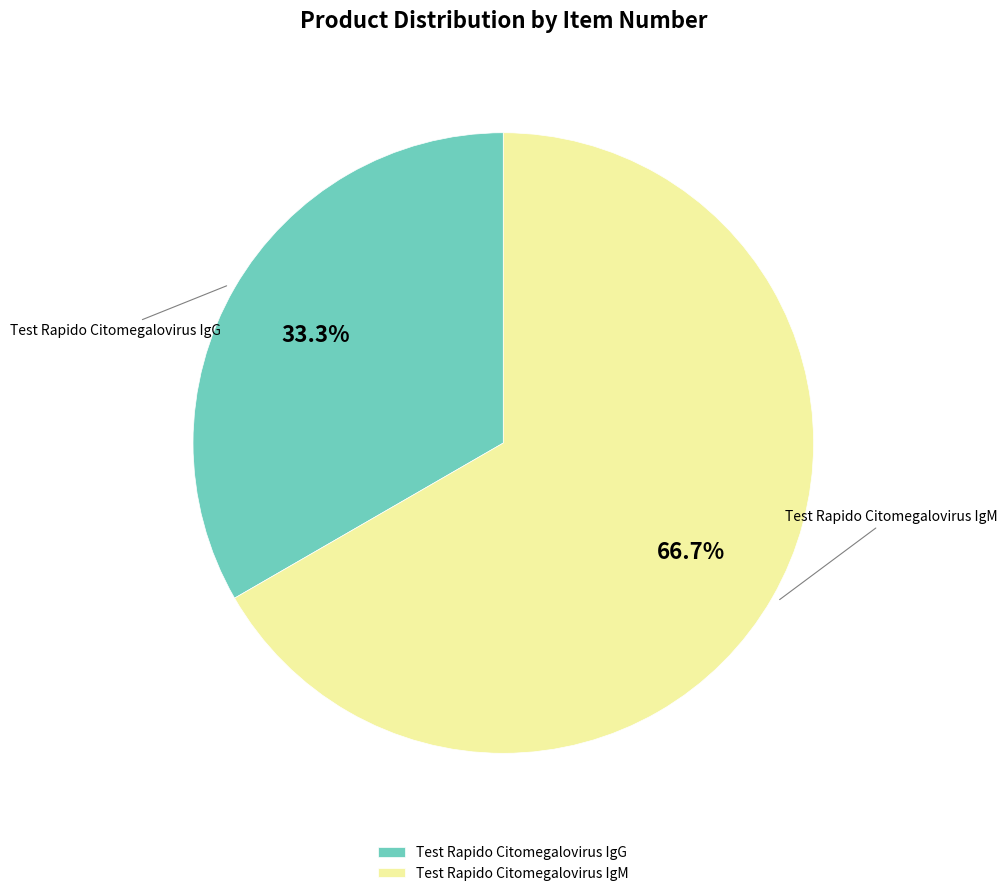

How many segments does this pie chart have?

2